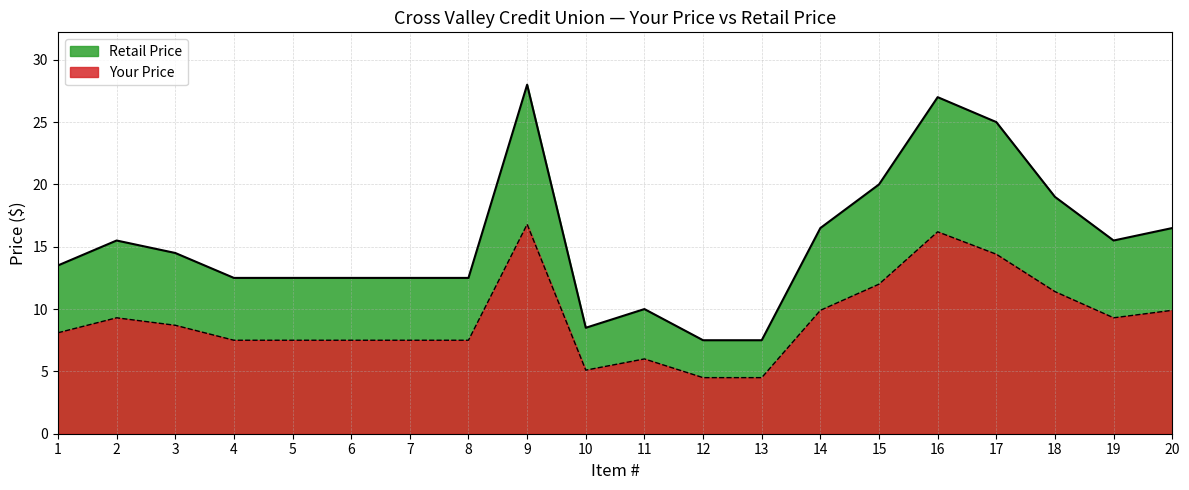

At which category does Retail Price reach its first local peak?

2